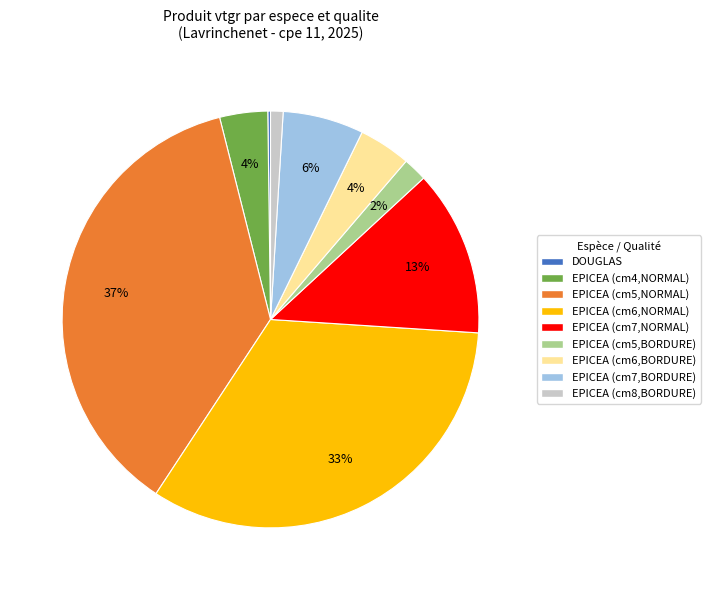

What is the ratio of the value at EPICEA (cm7,NORMAL) to the value at EPICEA (cm6,BORDURE)?

3.2